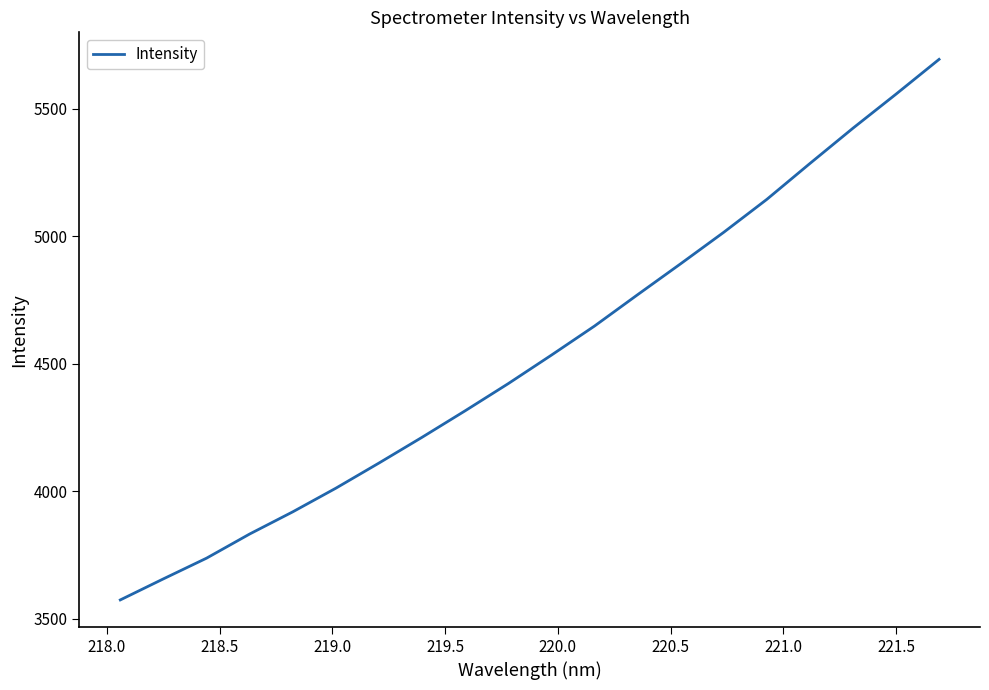

What is the minimum value shown in the chart?

3573.9